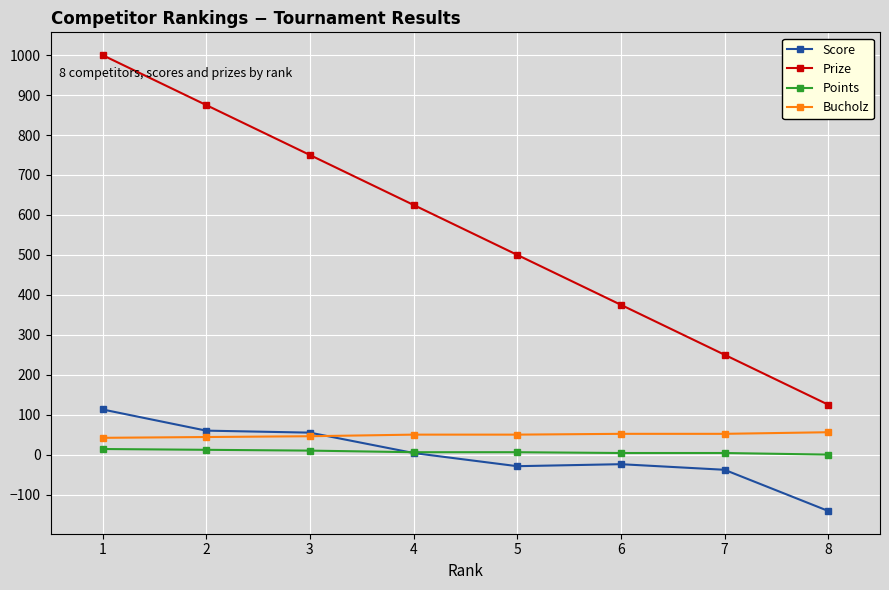

How many data points in Prize are less than 625?

4